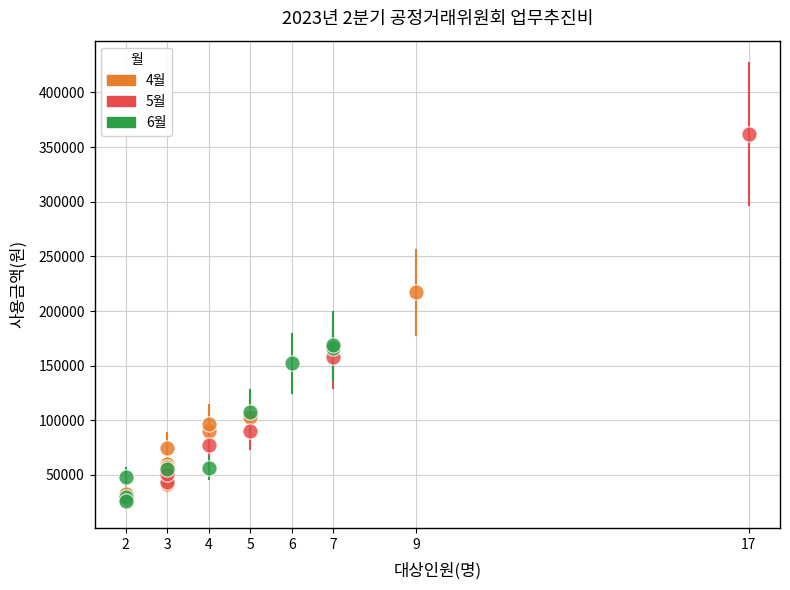

What are all the series names shown in the legend?

4월, 5월, 6월